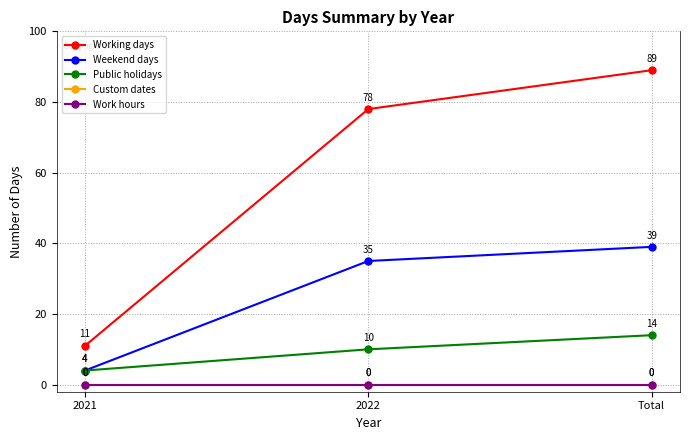

Between 2021 and Total, which series saw the biggest shift?

Working days